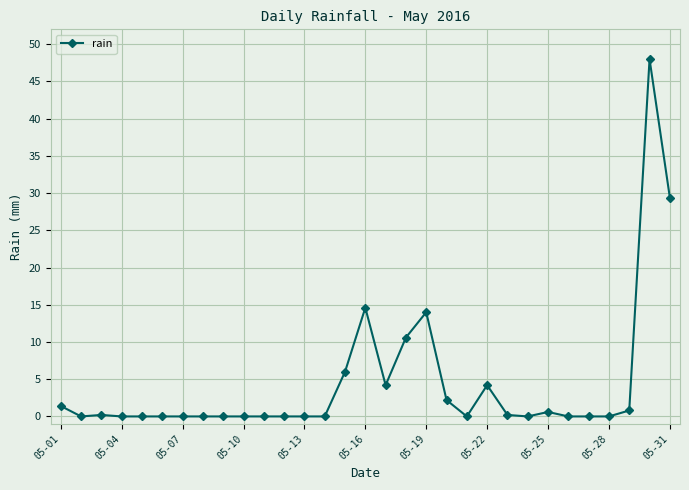

Does the chart have visible grid lines?

Yes